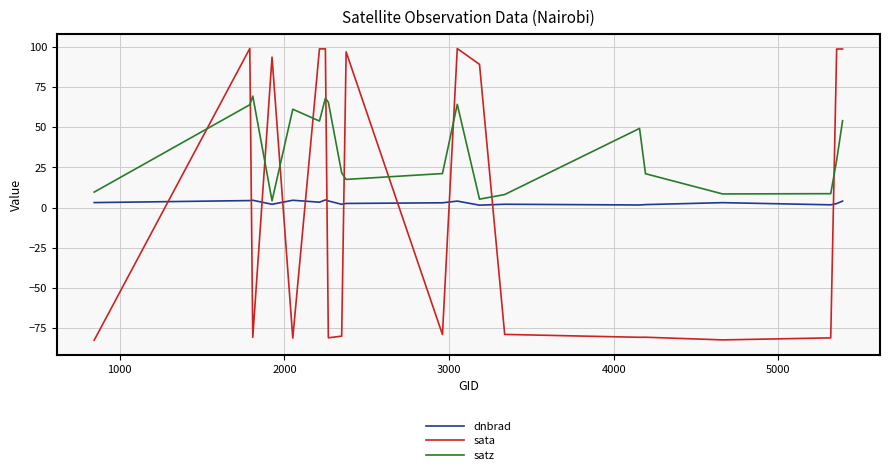

What is the difference between the second highest and second lowest values in the satz series?

62.8